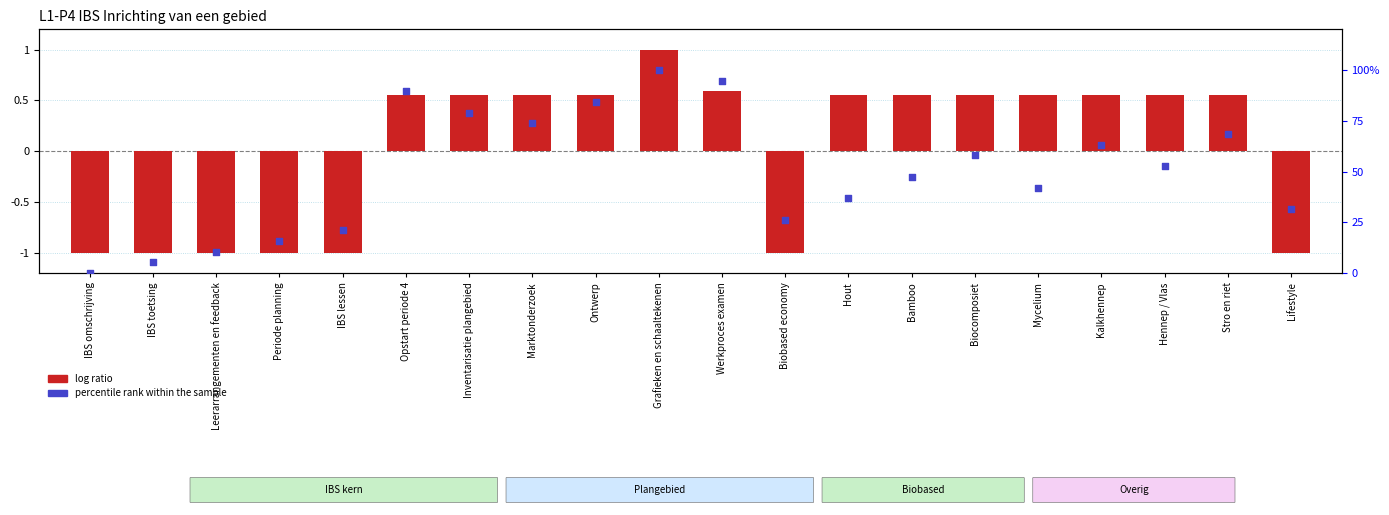

What is the total value across all series at Bamboo?

1.0